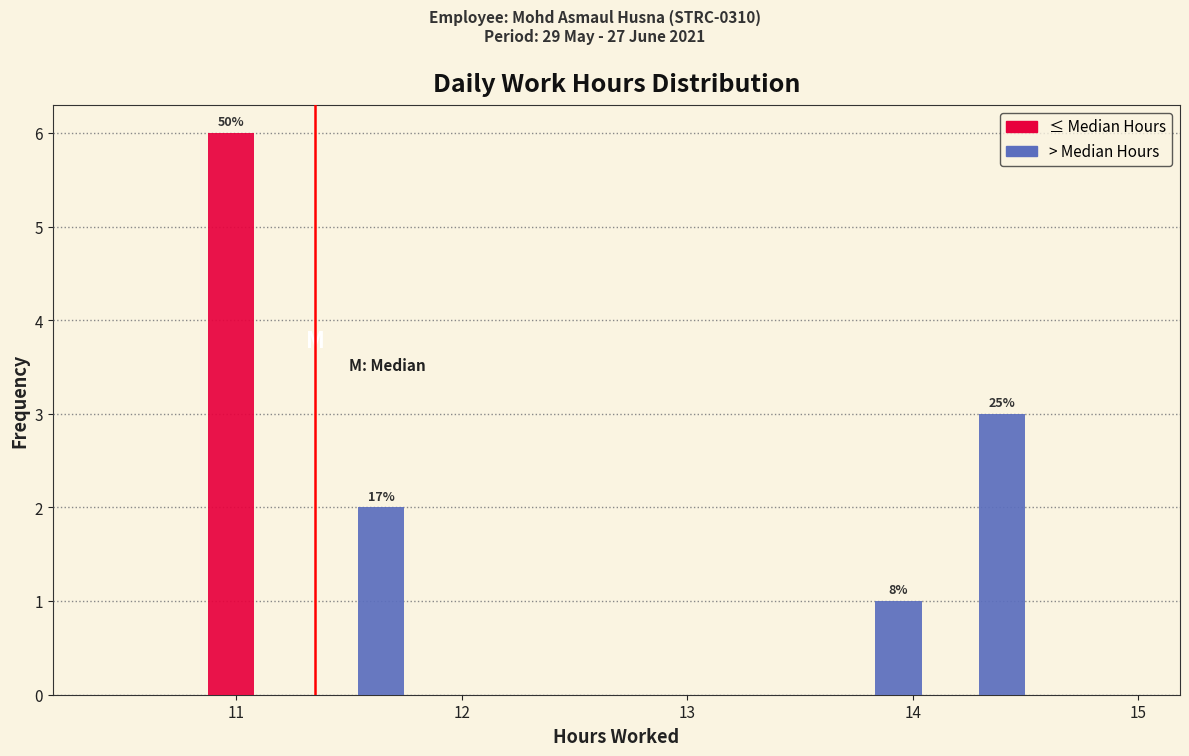

In the > Median Hours series, which range on the x-axis has the tallest bar?

14.1 to 14.5